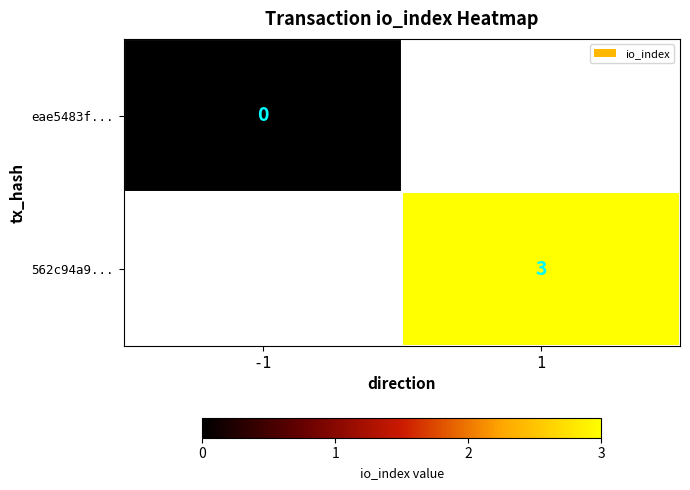

Which has a higher value, -1 or 1?

1